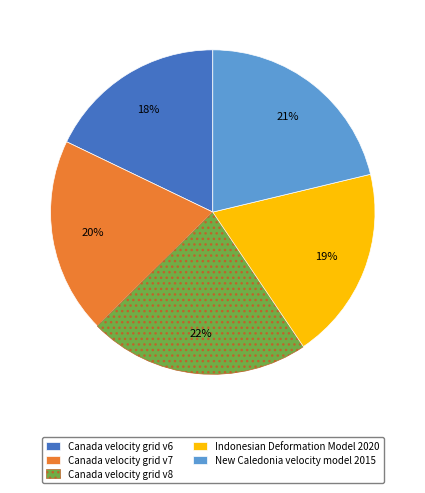

To the nearest percent, what is the average slice percentage?

20%